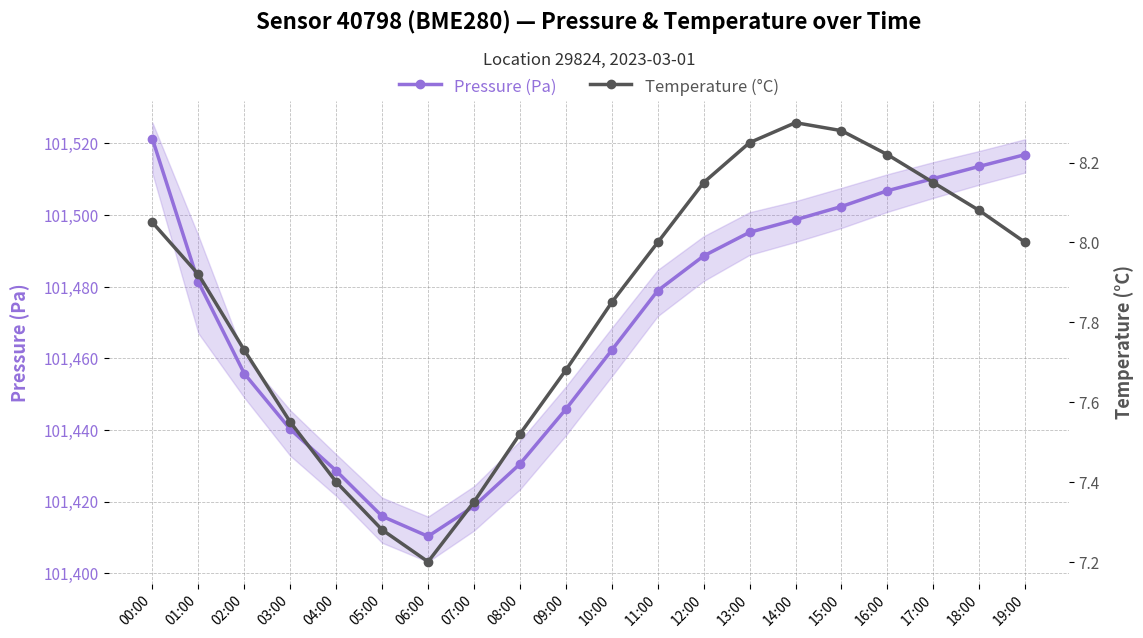

What is the spread (max minus min) of values at 16:00?

101498.6